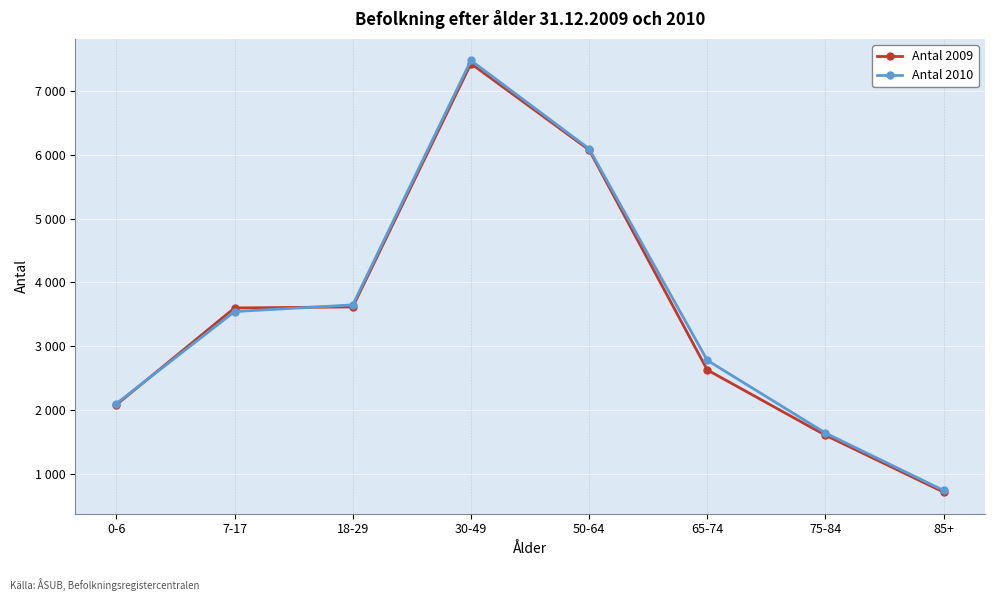

At which label does Antal 2010 first exceed 3541?

18-29